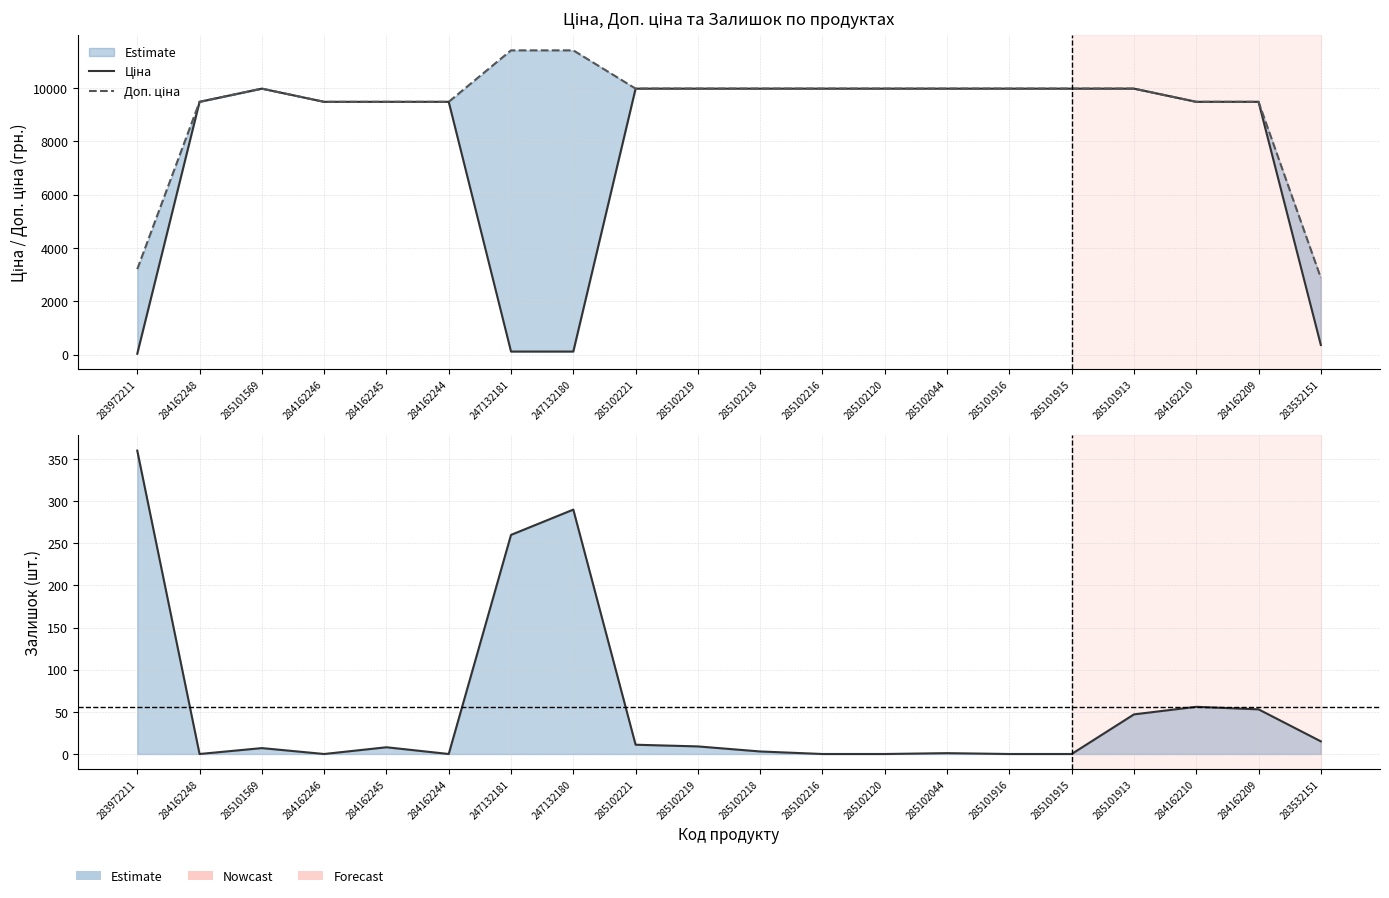

Between which two adjacent categories do Ціна and Залишок first intersect?

283972211 and 284162248